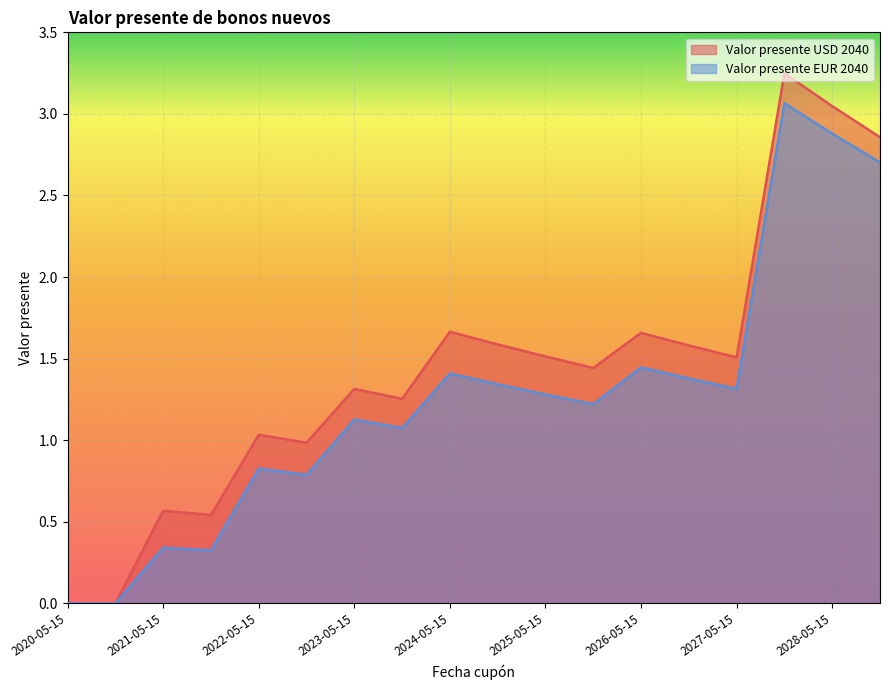

How many values in Valor presente USD 2040 are above zero?

16